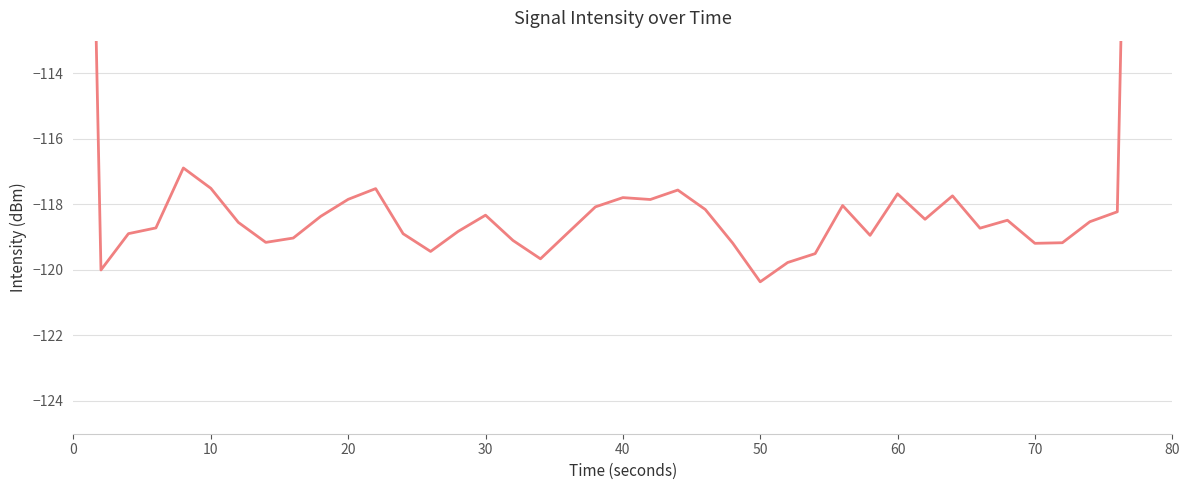

How many interior local valleys (lower than both neighbors) does the data have?

10